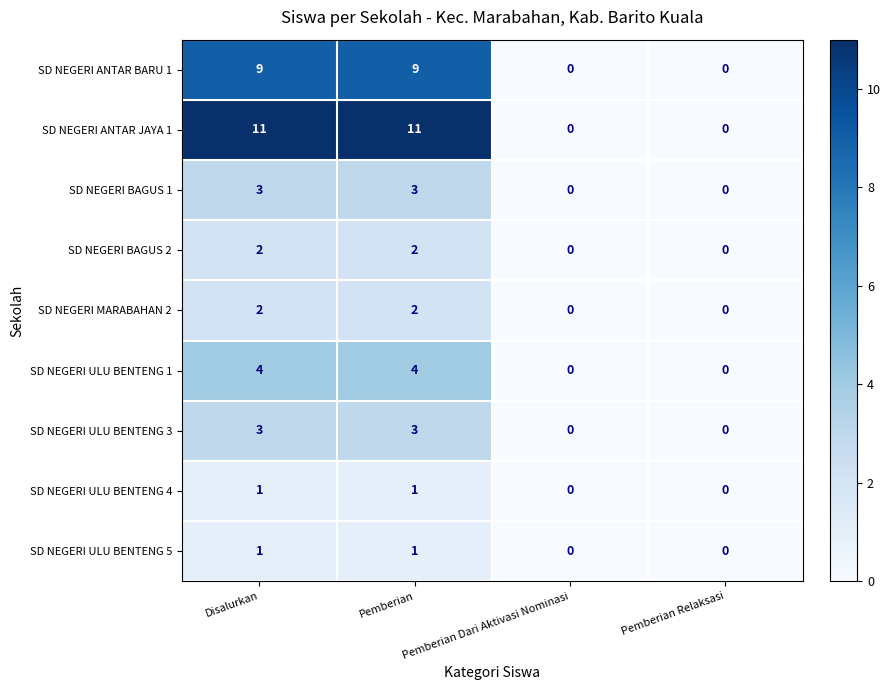

Count the SD NEGERI ULU BENTENG 4 values in the range 0 to 1.

4